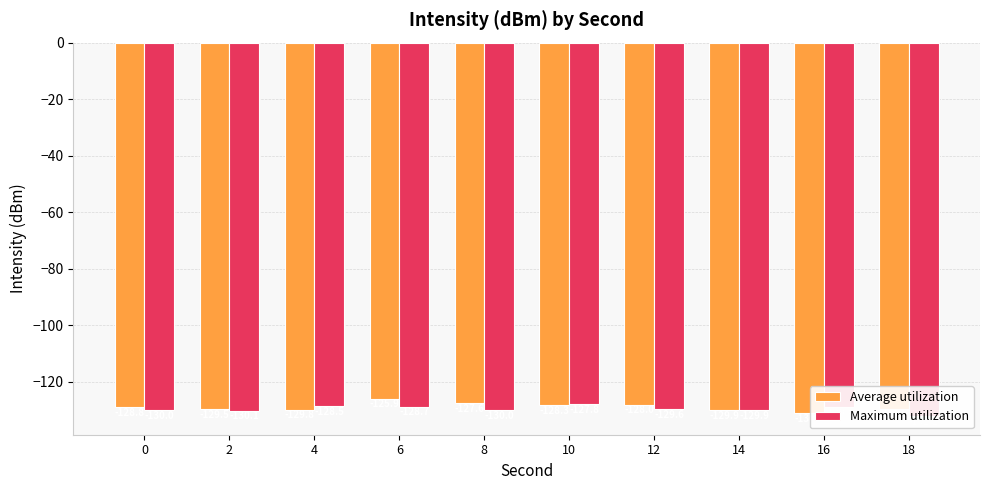

What value does the Average utilization series have at 8?

-127.6